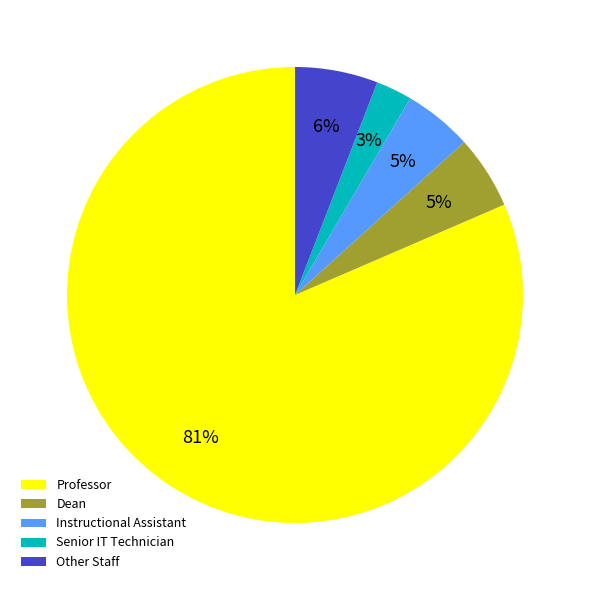

To the nearest percent, what is the difference between the Senior IT Technician and Instructional Assistant slice percentages?

2%